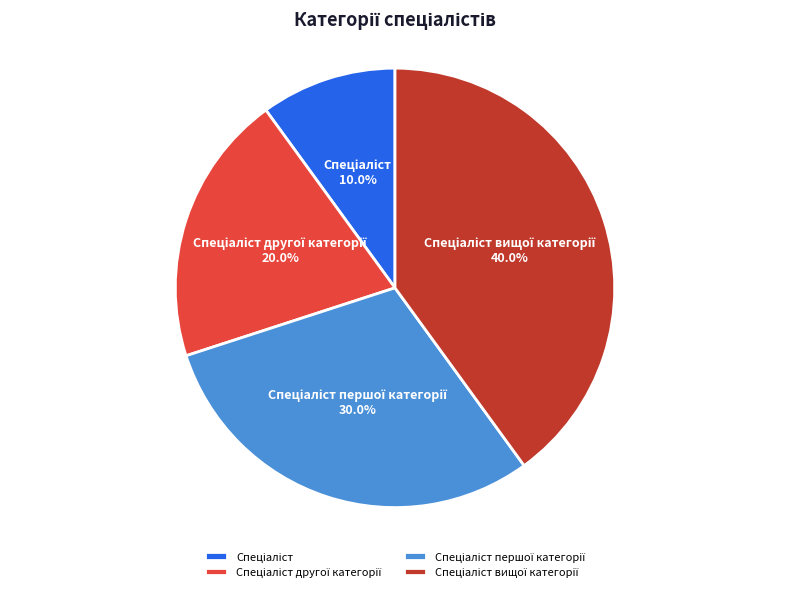

Is there a majority slice in this chart?

No